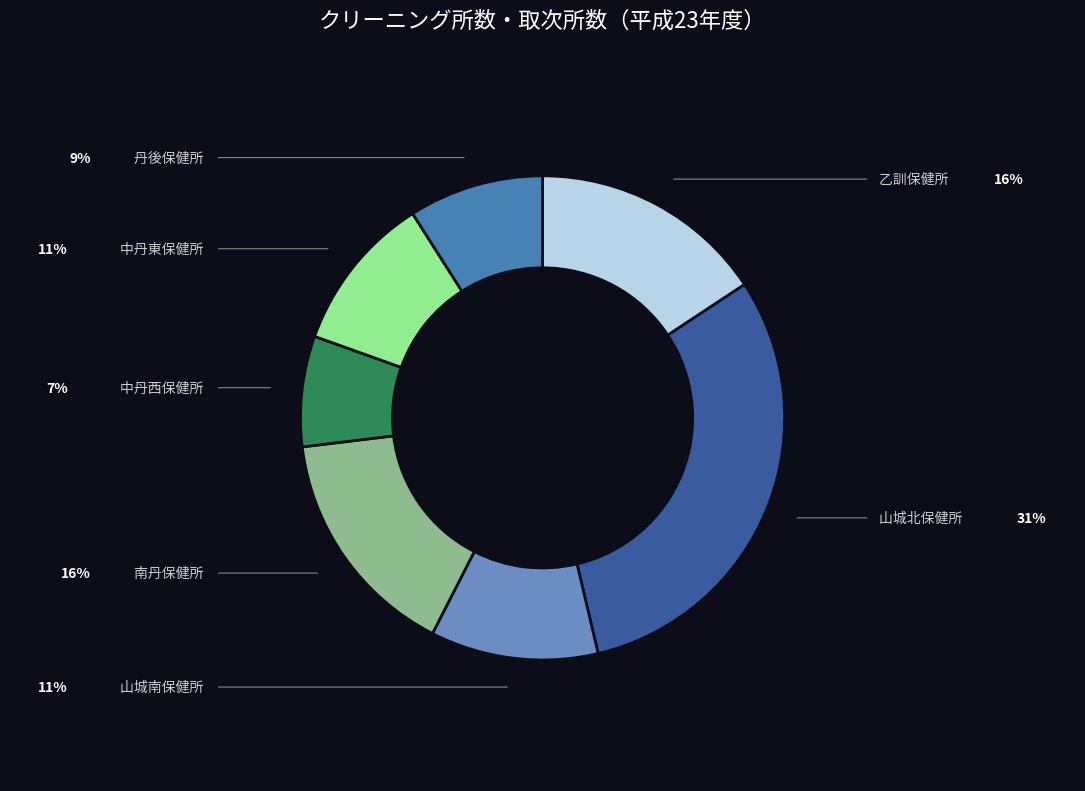

Is there a majority slice in this chart?

No